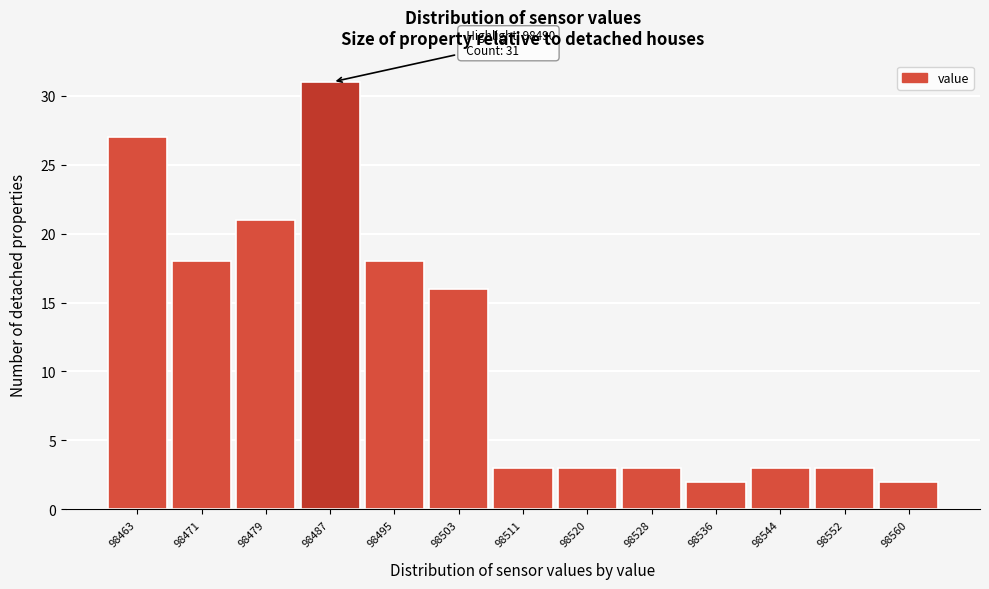

Reading right to left, extract all data points from this chart.

98560=2	98552=3	98544=3	98536=2	98528=3	98520=3	98511=3	98503=16	98495=18	98487=31	98479=21	98471=18	98463=27